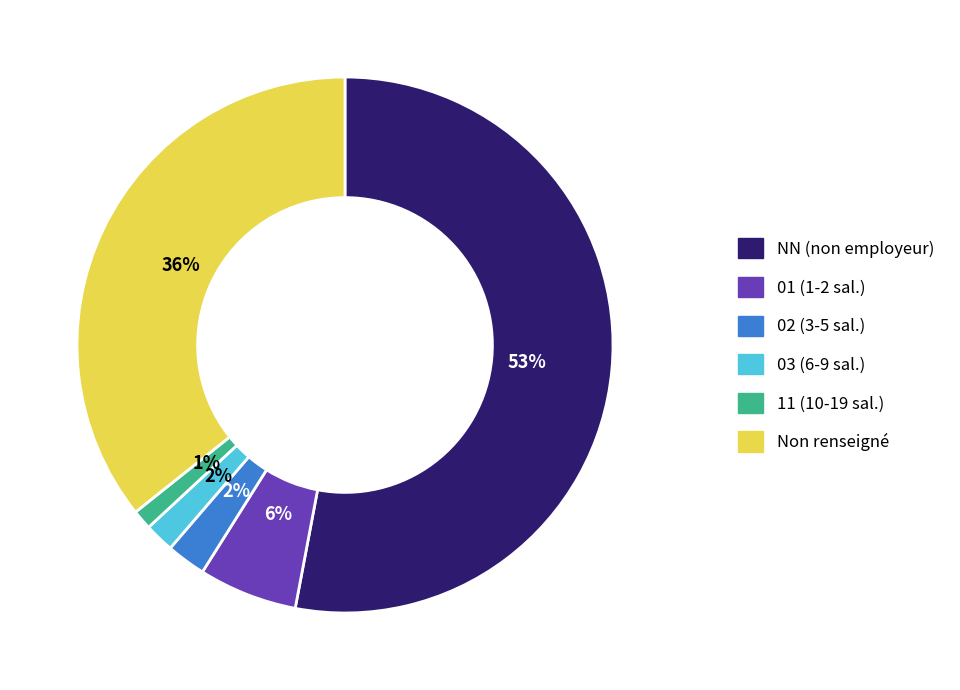

To the nearest percent, what is the difference between the largest and smallest slice percentages?

52%